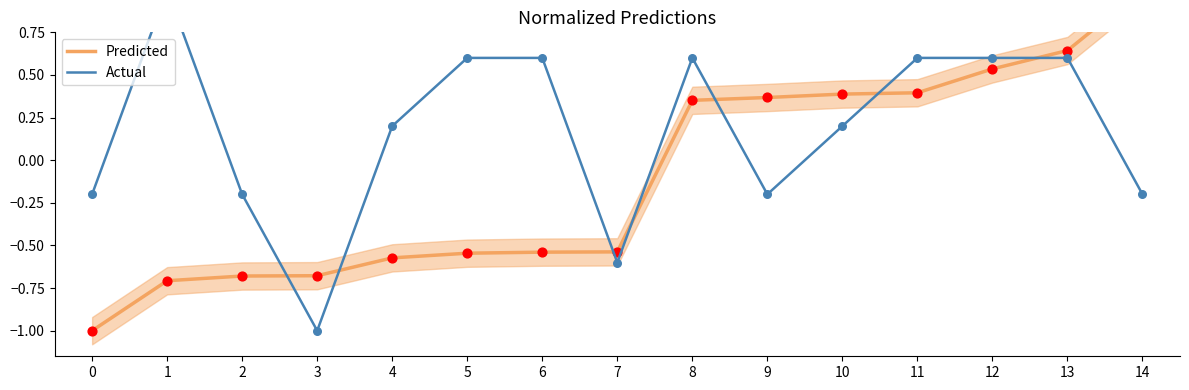

Is the value of Predicted at 0 greater than the value of Actual at 1?

No